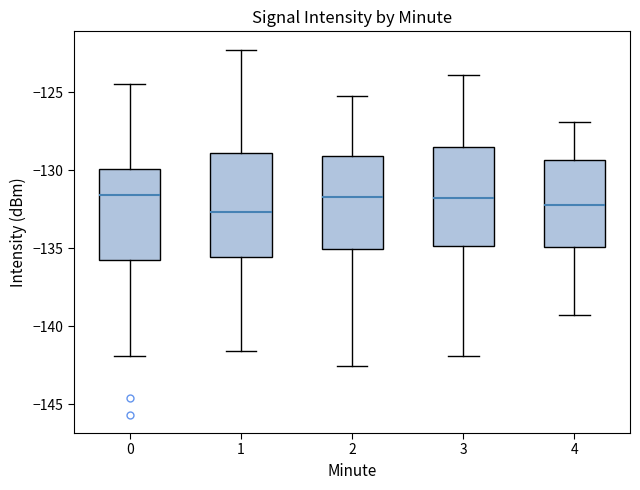

Reading left to right, transcribe this box plot: for each box, give where its median line is, the range the box spans, and where its two whiskers end, as read against the y-axis. The values are not printed on the chart, so give them approximately, as read against the axis.

0: median -131.5, box -136.0 to -130.0, whiskers -142.0 to -124.5
1: median -132.5, box -135.5 to -129.0, whiskers -141.5 to -122.5
2: median -131.5, box -135.0 to -129.0, whiskers -142.5 to -125.0
3: median -131.5, box -135.0 to -128.5, whiskers -142.0 to -124.0
4: median -132.5, box -135.0 to -129.5, whiskers -139.5 to -127.0